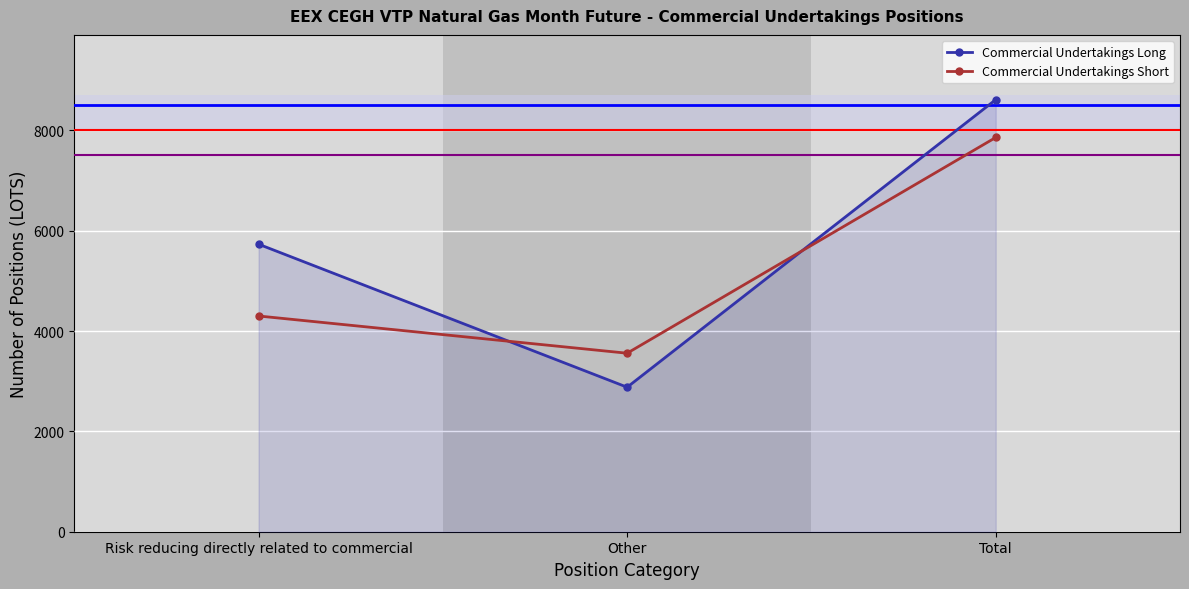

What is the sum of all Commercial Undertakings Long values?

17222.5